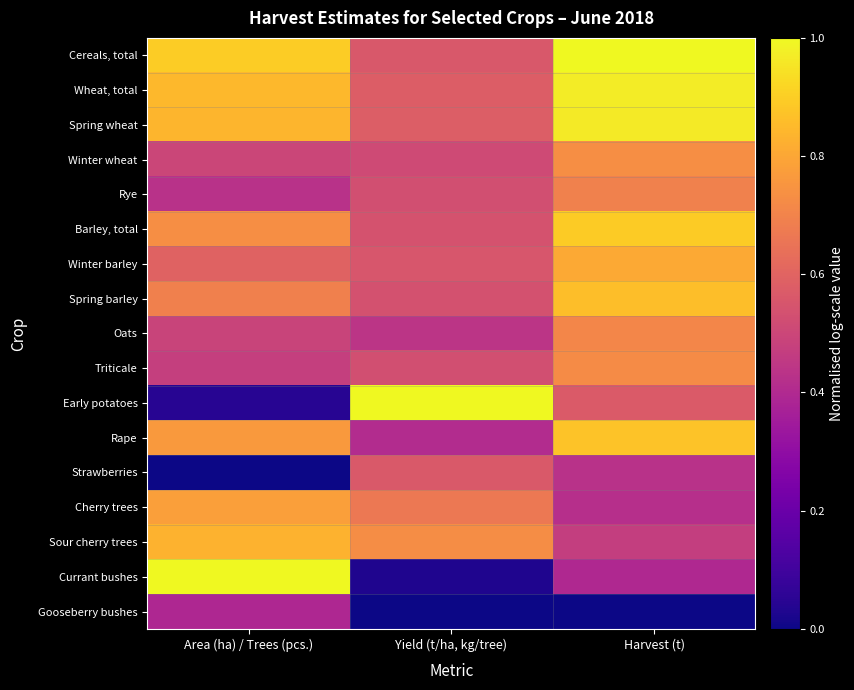

Which label corresponds to the smallest value in the chart?

Area (ha) / Trees (pcs.)